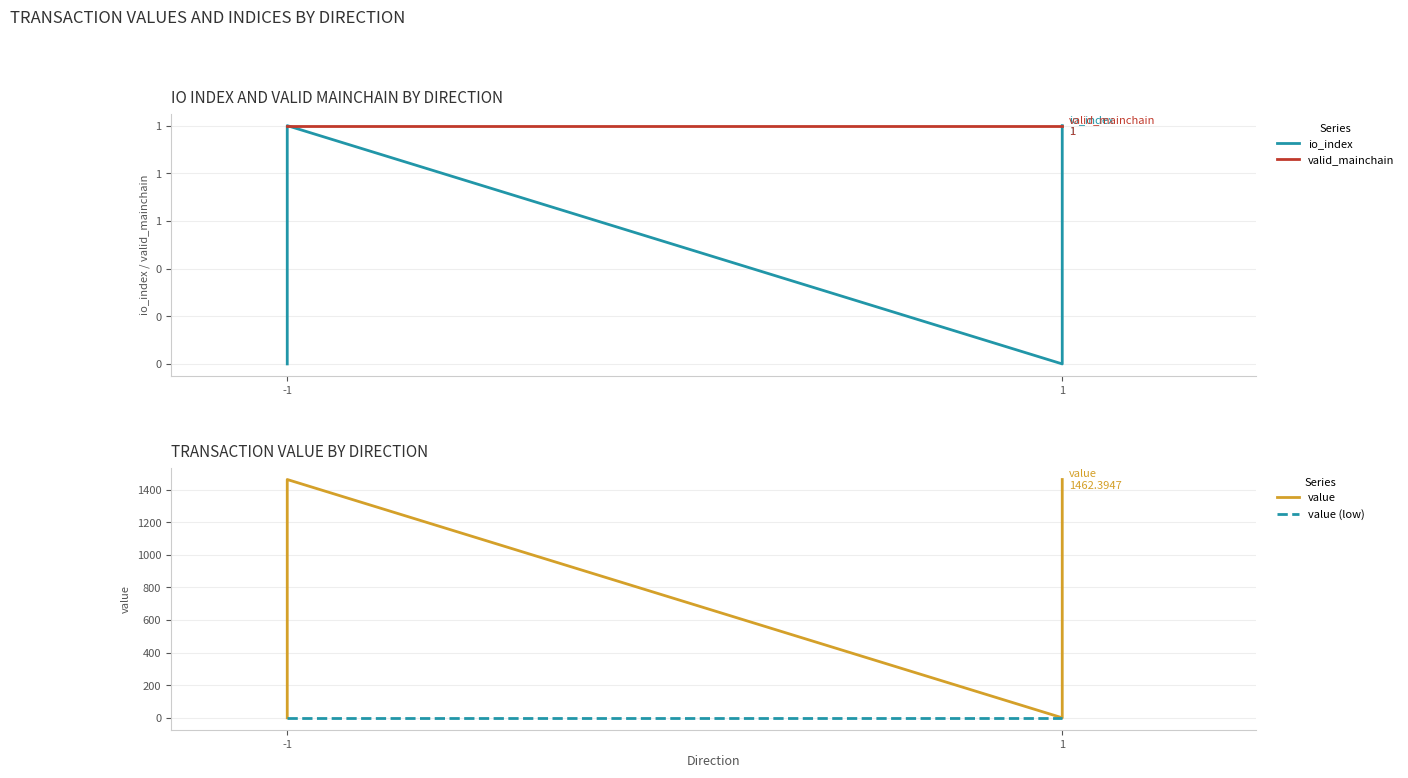

What is the lowest value of the value series?

0.1